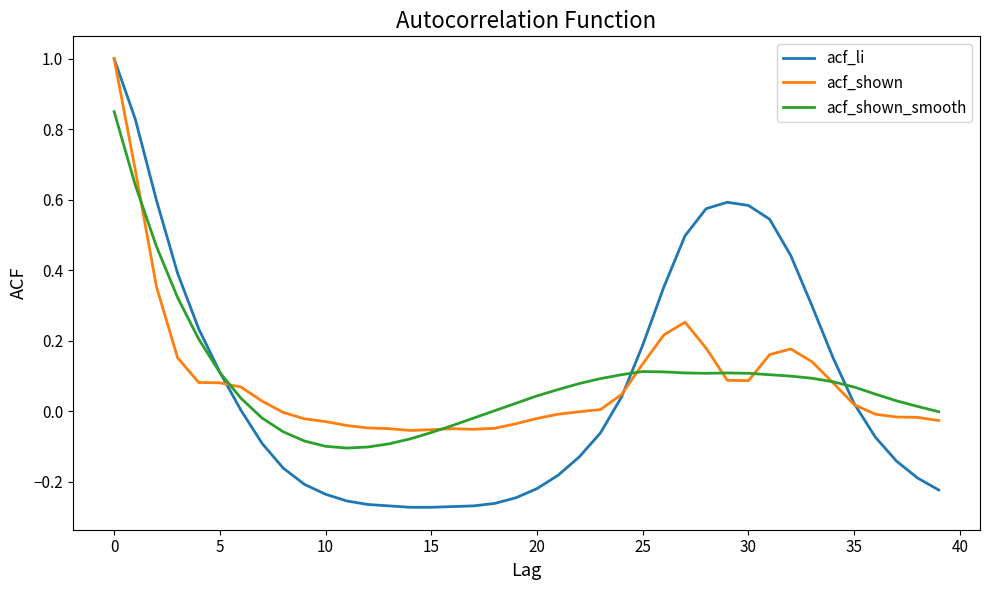

True or false: acf_shown_smooth and acf_shown intersect in this chart.

True